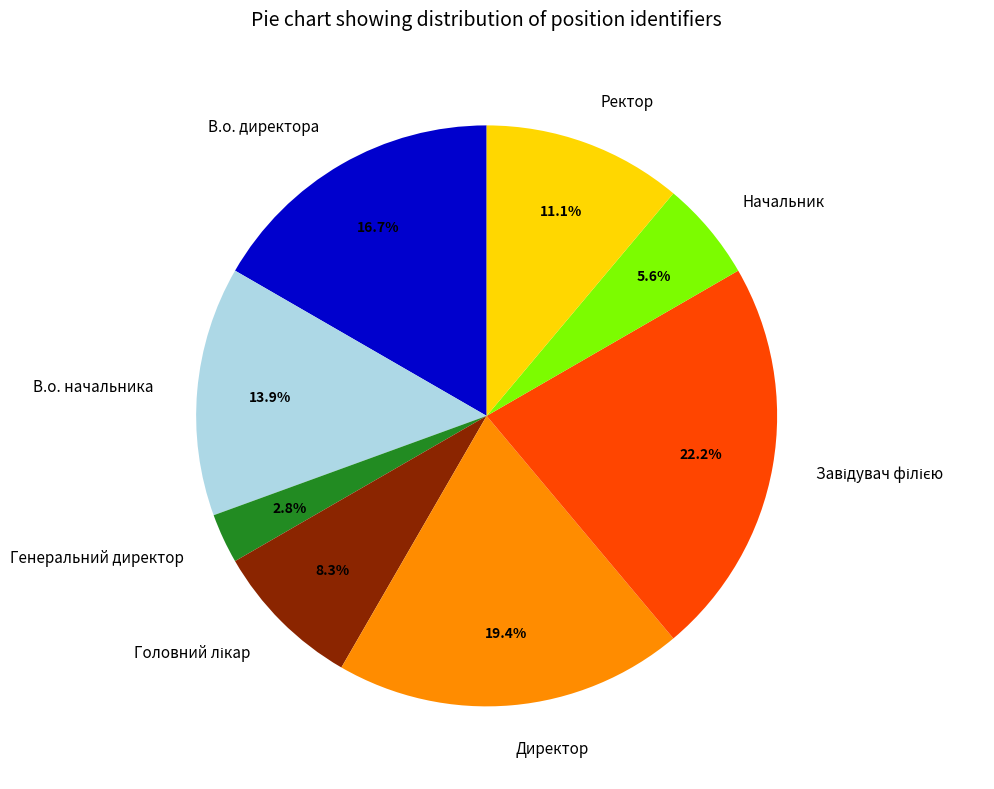

Between В.о. директора and Ректор, which is larger?

В.о. директора